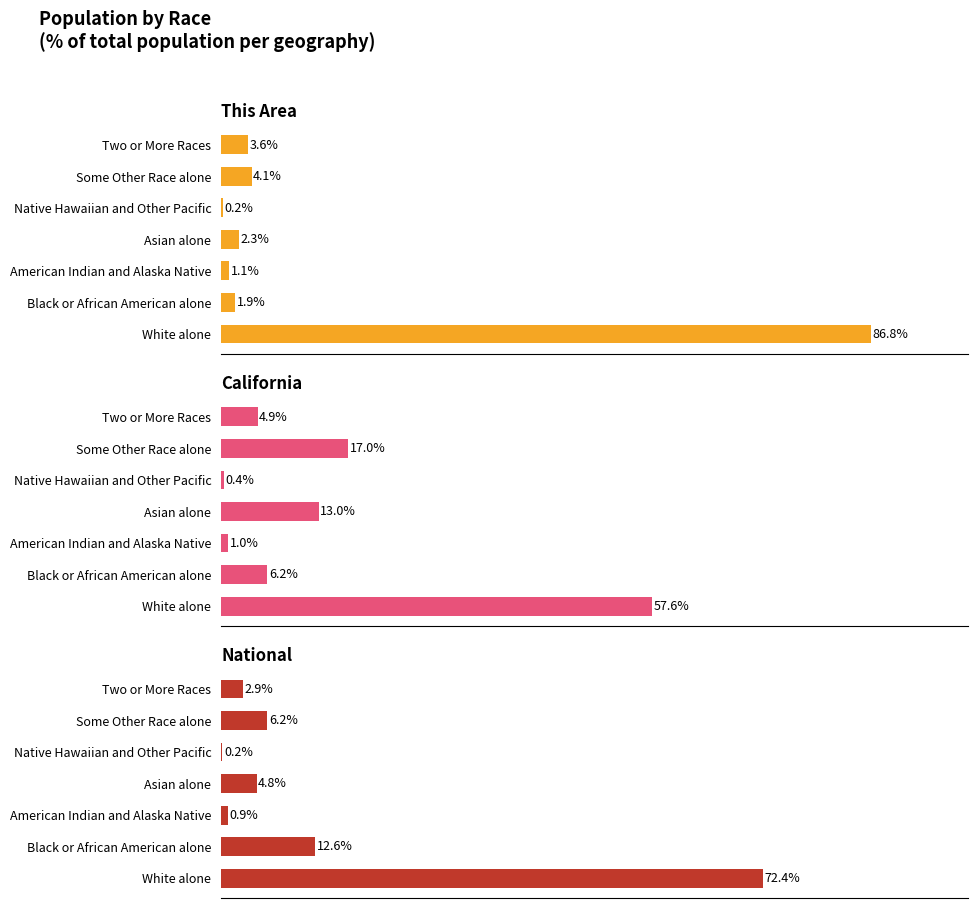

What is the average value of the National series?

14.3